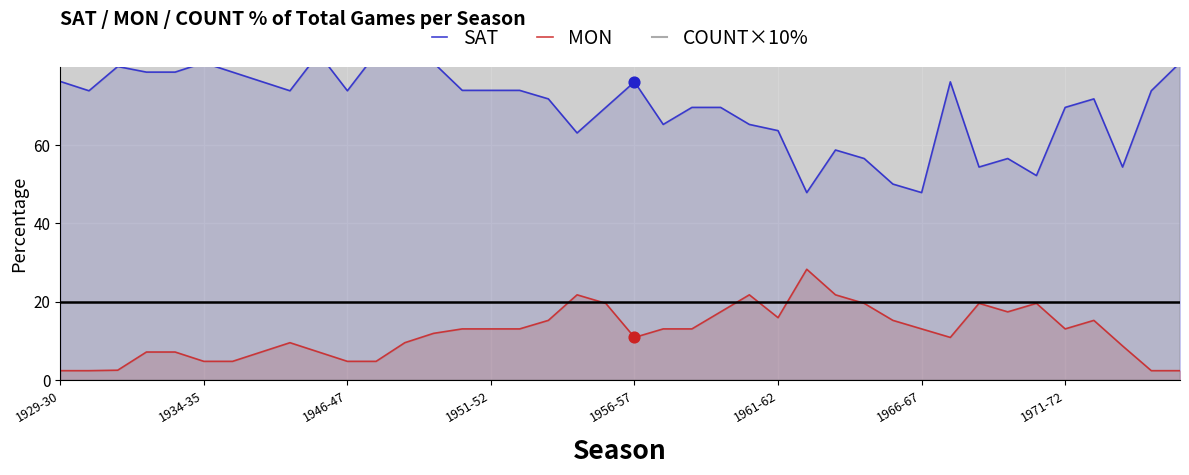

Is the value of COUNT×10% at 1971-72 greater than the value of SAT at 1961-62?

Yes